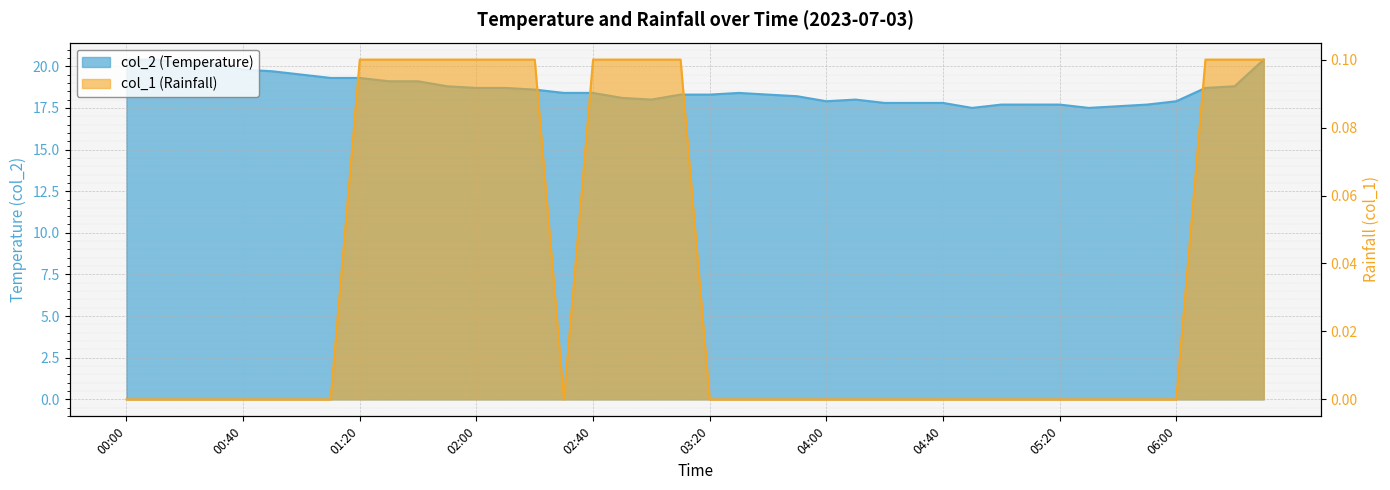

What is the average value of the col_2 series?

18.6